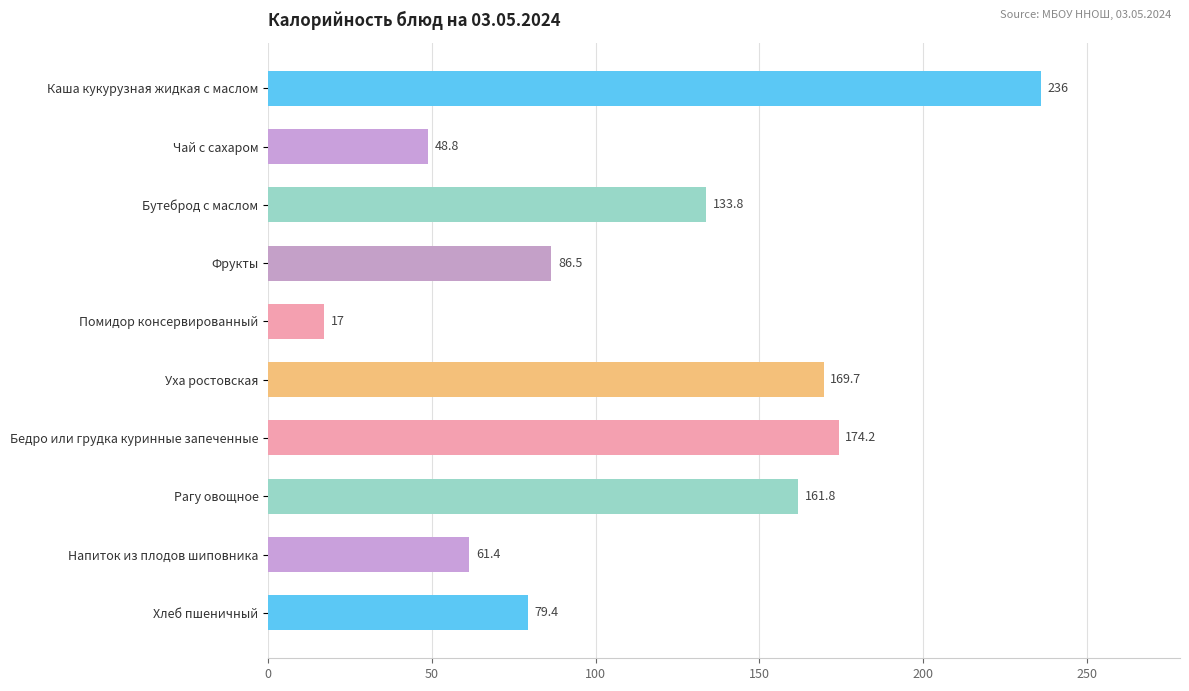

Reading bottom to top, what are all the values shown in this chart?

79.4	61.4	161.8	174.2	169.7	17.0	86.5	133.8	48.8	236.0